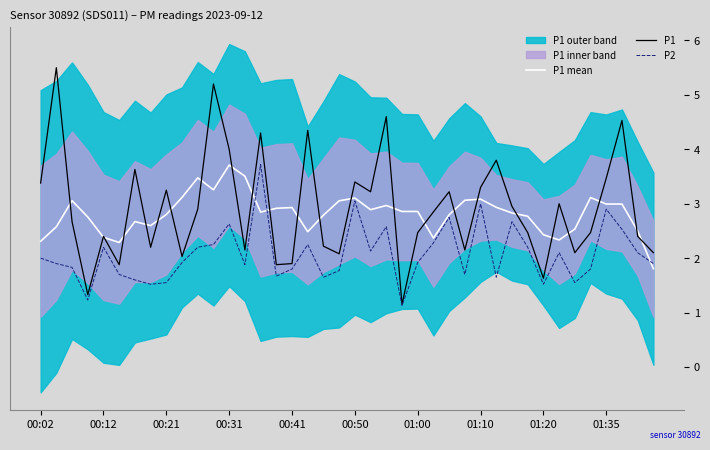

The P2 series shows 1.9 at 01:00. True or false?

True